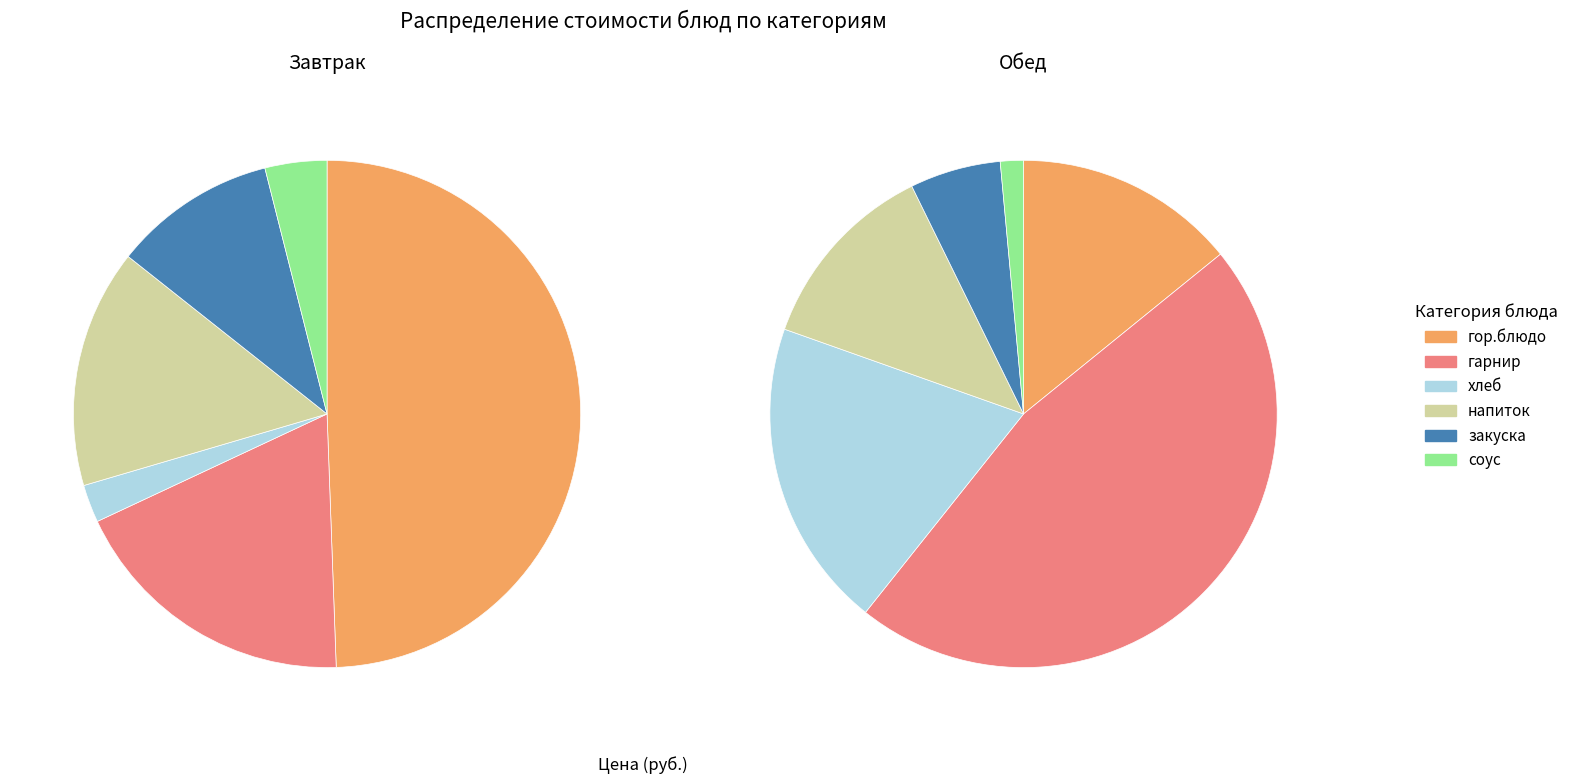

Count the number of slices in the pie.

6